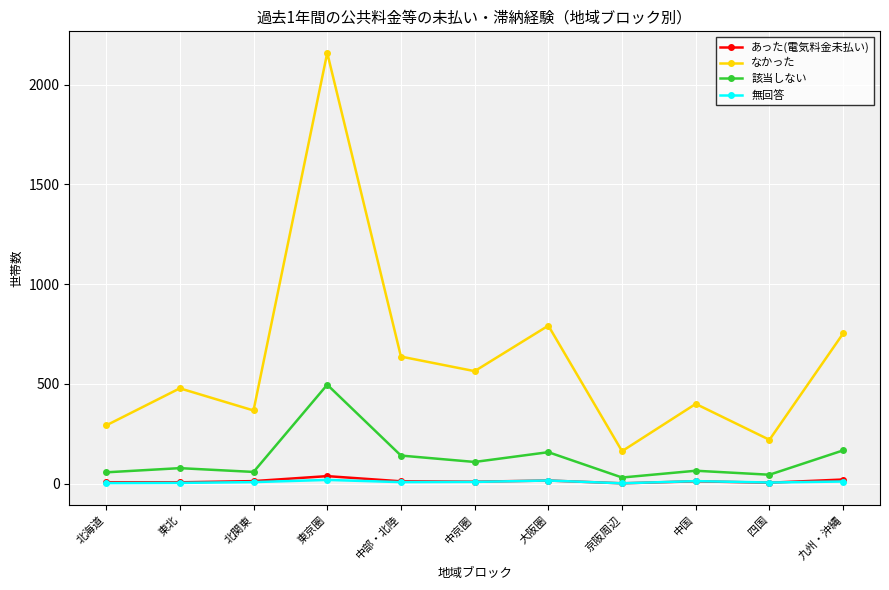

The value of なかった at 中部・北陸 is 637. True or false?

True